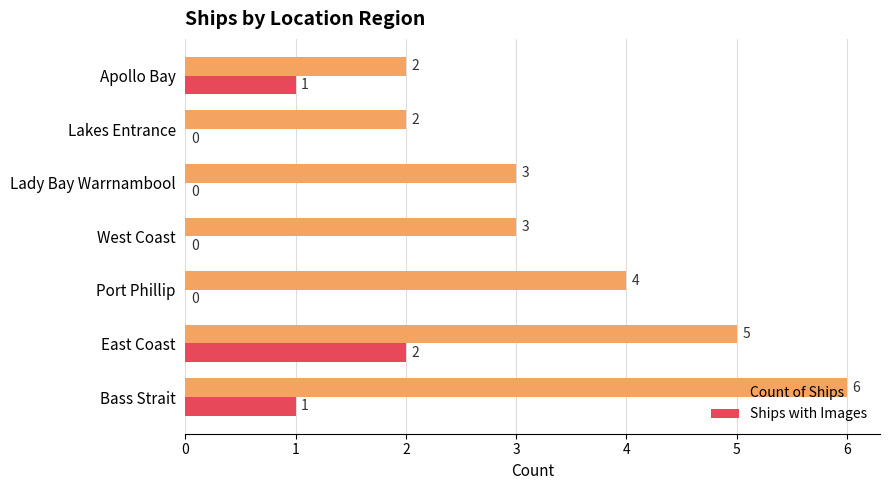

Which series has the largest total across all categories?

Count of Ships